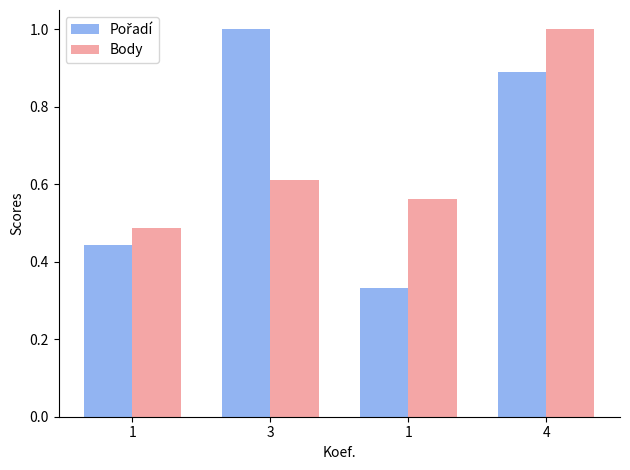

What is the value of the Pořadí bar at the 4th from the left?

0.9